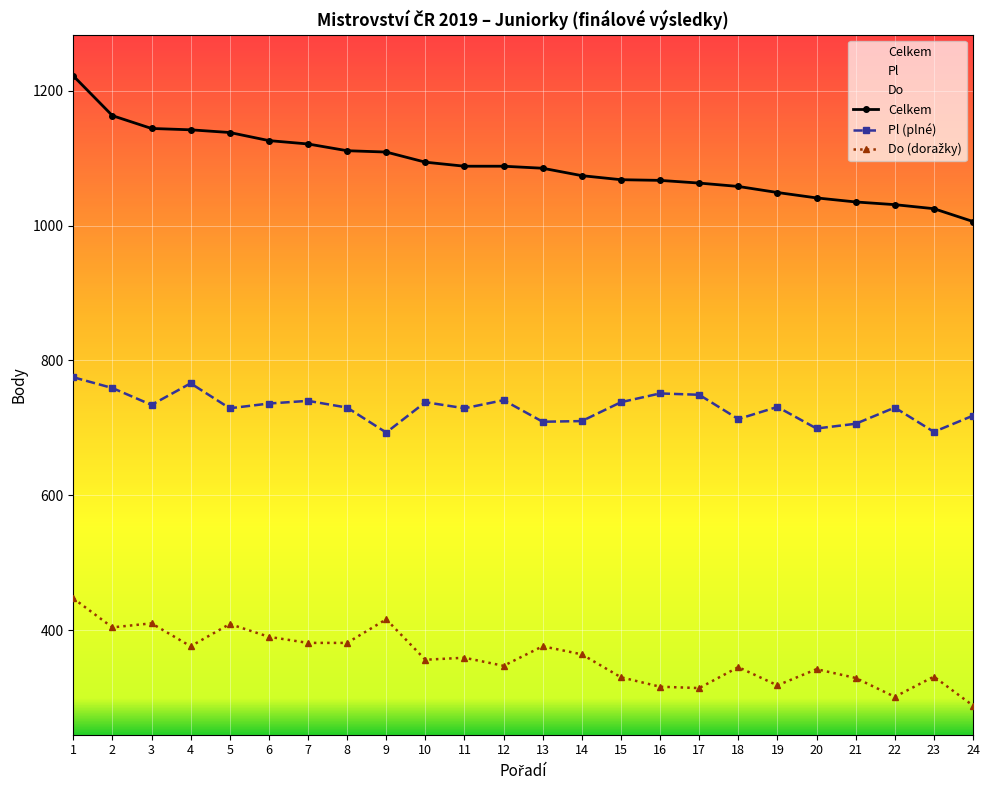

Rank the categories by Celkem value from lowest to highest.

24, 23, 22, 21, 20, 19, 18, 17, 16, 15, 14, 13, 11, 12, 10, 9, 8, 7, 6, 5, 4, 3, 2, 1